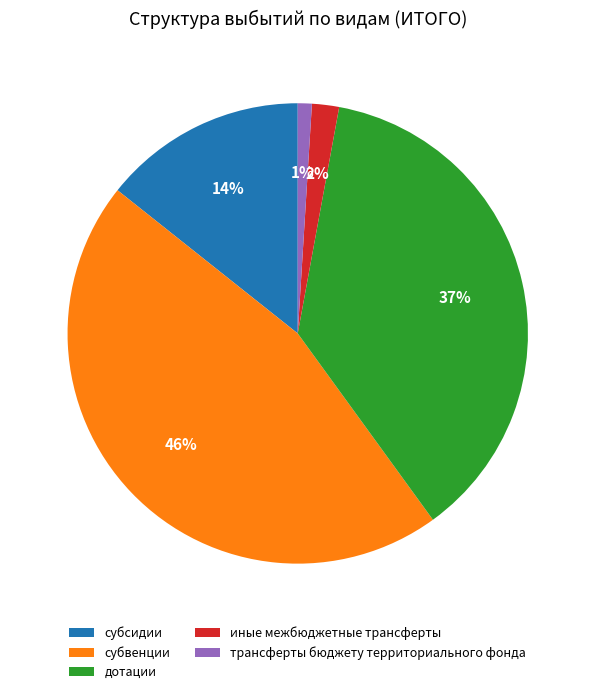

What is the largest slice in the pie chart?

субвенции